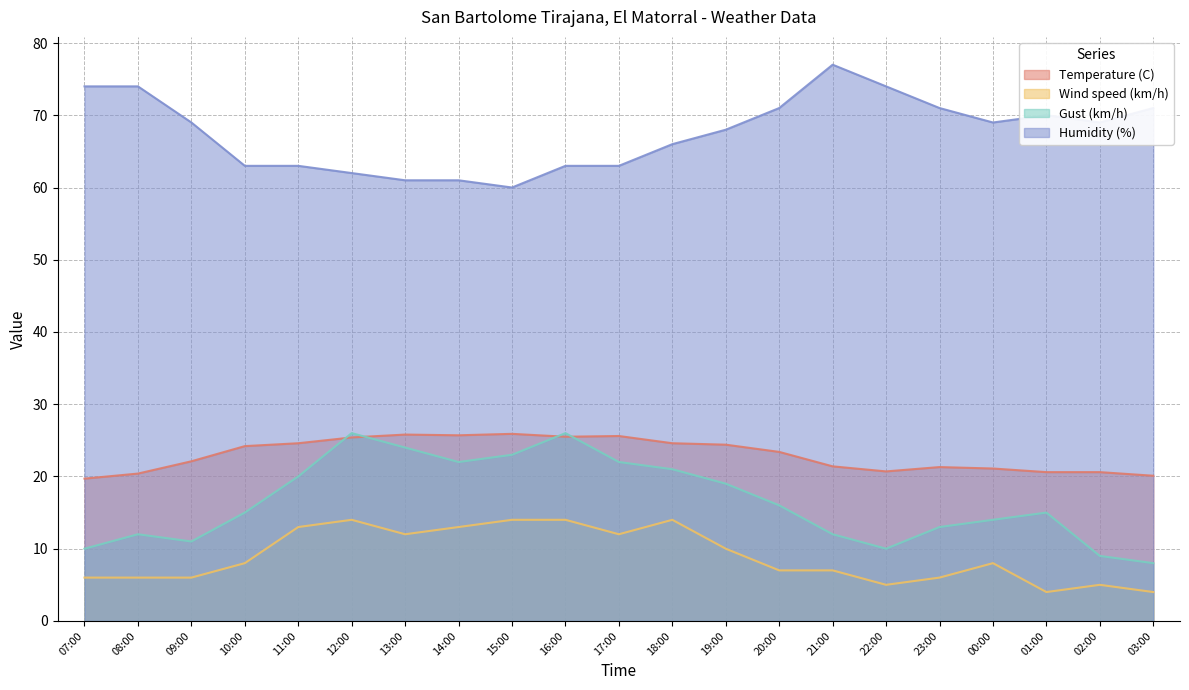

True or false: Temperature (C) and Humidity (%) cross at least once.

False